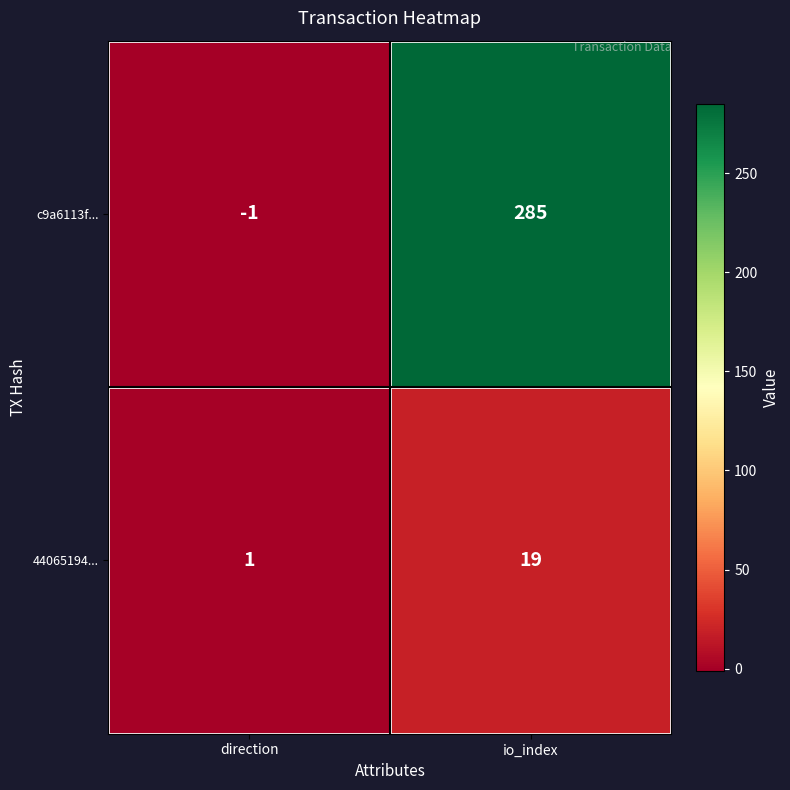

What is the sum of the 44065194... values at direction and io_index?

20